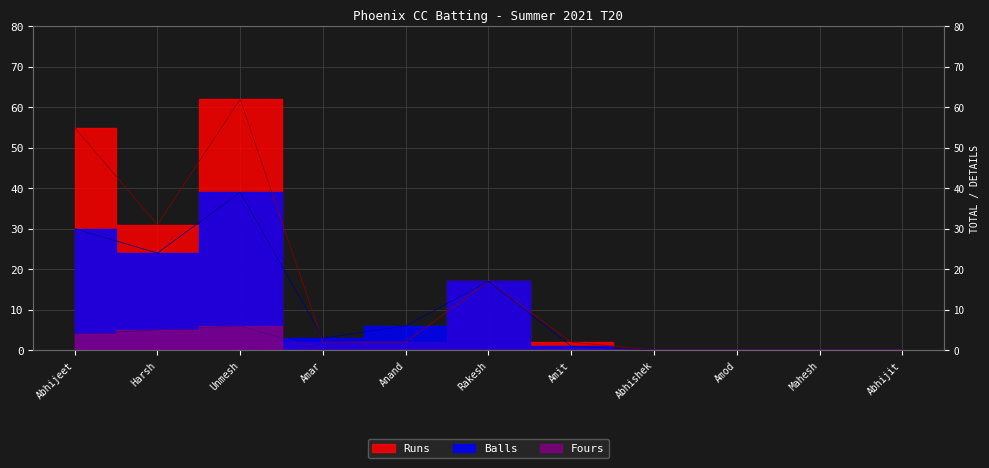

Rank the series at Unmesh from highest to lowest value.

Runs, Balls, Fours